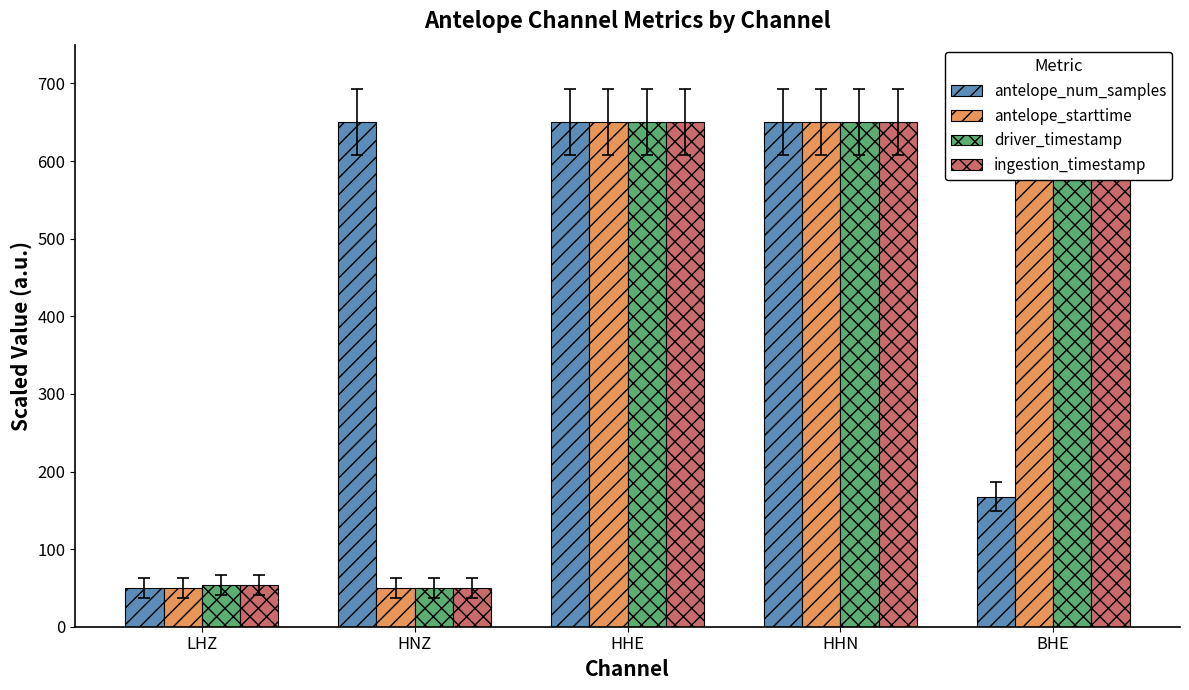

At which category is the sum across all series the highest?

HHN